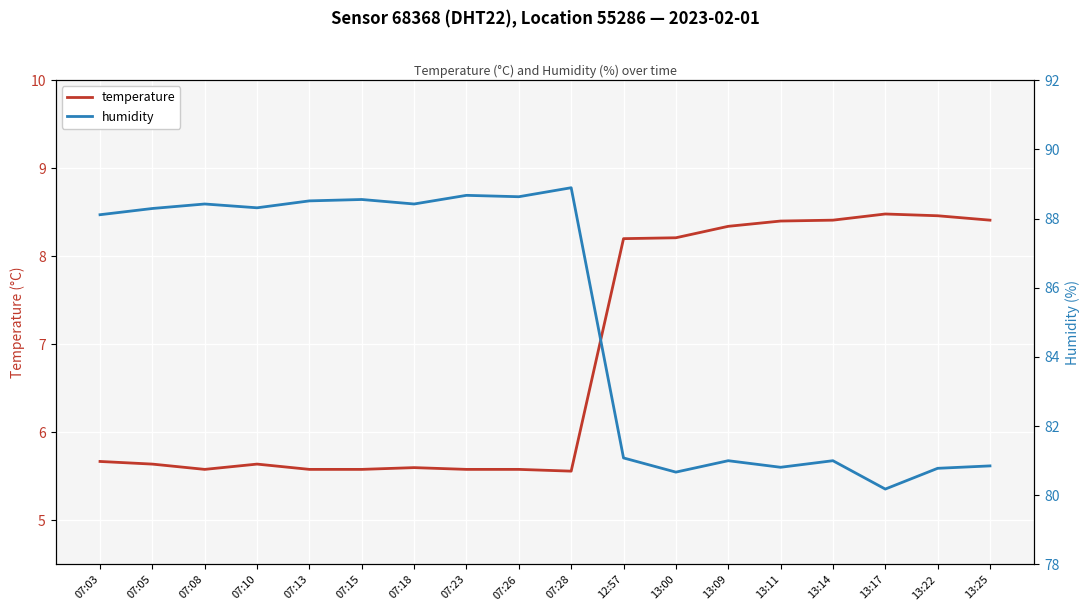

Reading right to left, list all the values displayed in this chart.

temperature: 13:25=8.4	13:22=8.5	13:17=8.5	13:14=8.4	13:11=8.4	13:09=8.3	13:00=8.2	12:57=8.2	07:28=5.6	07:26=5.6	07:23=5.6	07:18=5.6	07:15=5.6	07:13=5.6	07:10=5.6	07:08=5.6	07:05=5.6	07:03=5.7
humidity: 13:25=80.8	13:22=80.8	13:17=80.2	13:14=81.0	13:11=80.8	13:09=81.0	13:00=80.7	12:57=81.1	07:28=88.9	07:26=88.6	07:23=88.7	07:18=88.4	07:15=88.5	07:13=88.5	07:10=88.3	07:08=88.4	07:05=88.3	07:03=88.1